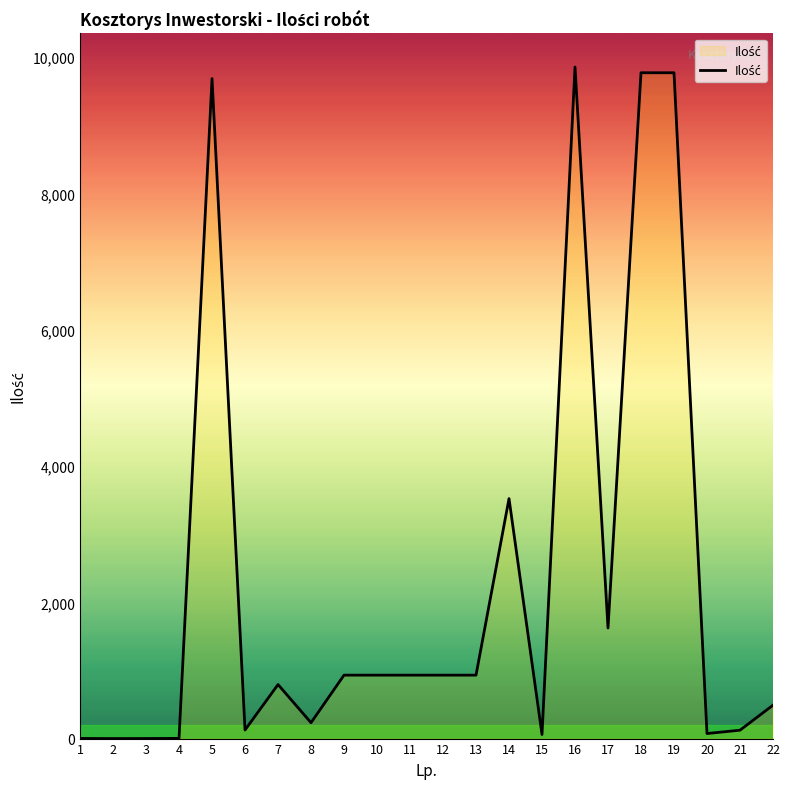

What is the greatest value displayed?

9856.0